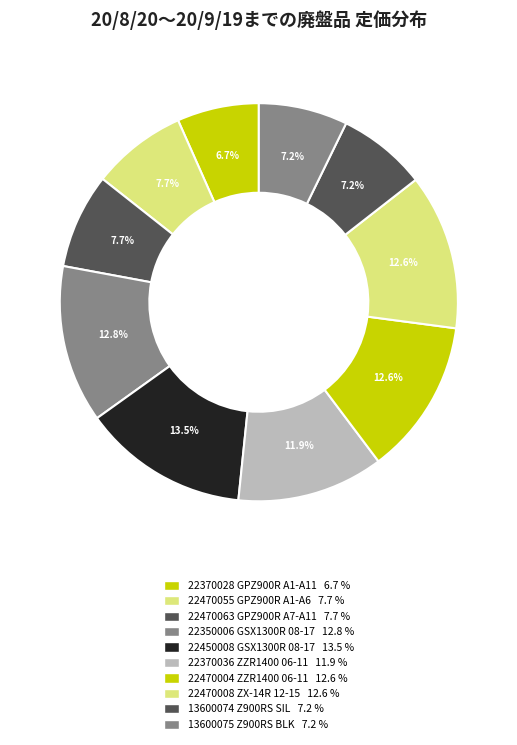

To the nearest percent, what is the combined percentage of 22470063 GPZ900R A7-A11 and 22370028 GPZ900R A1-A11?

14%